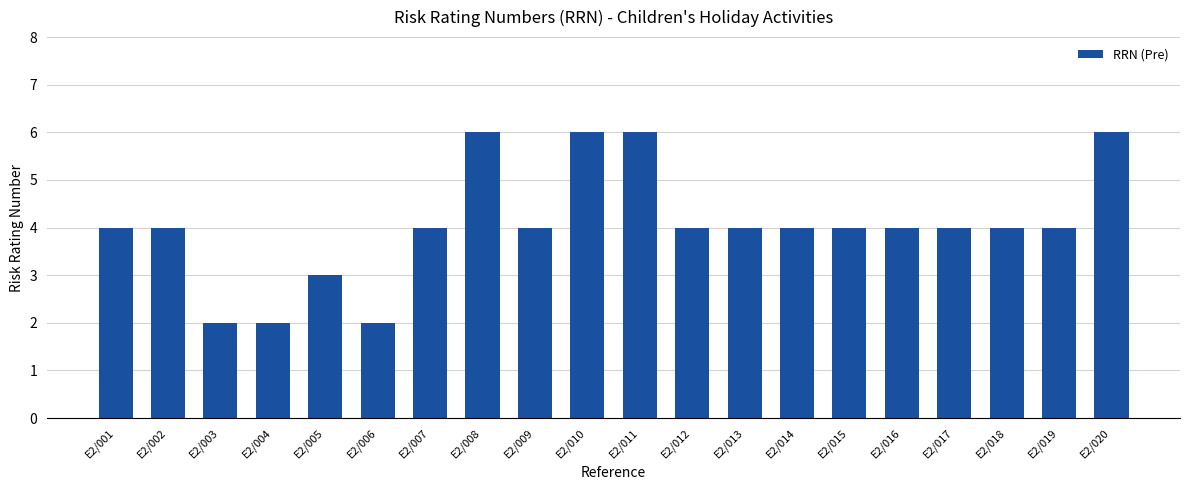

What is the maximum value shown in the chart?

6